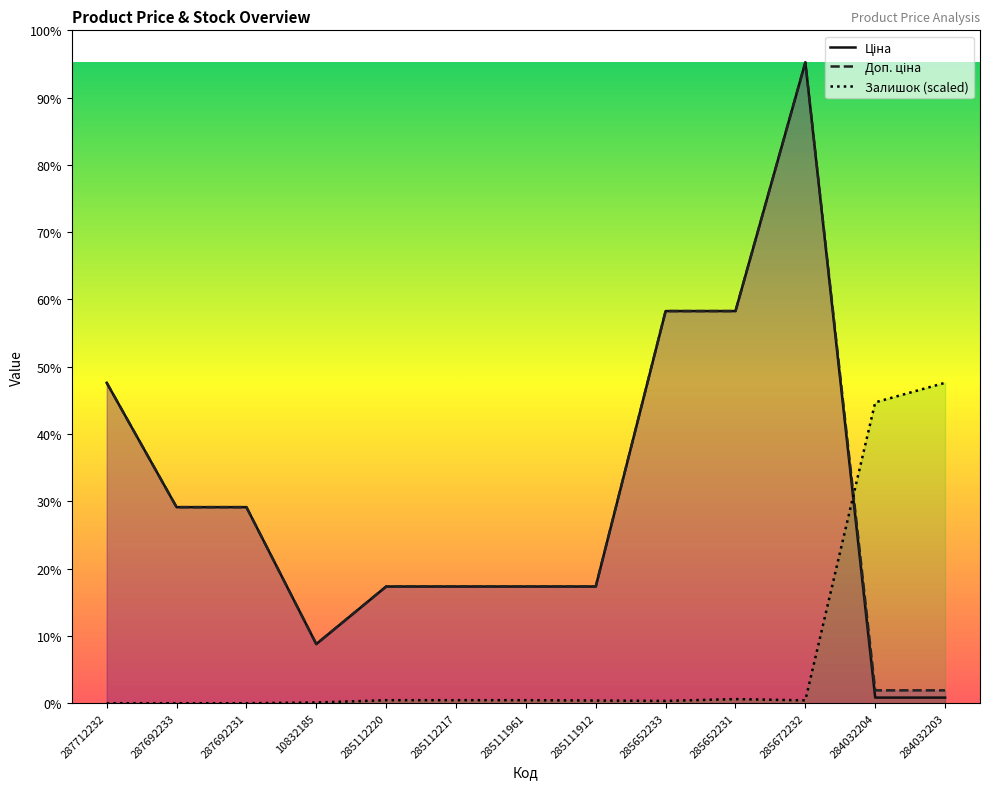

The value of Ціна at 287692231 is 30695.7. True or false?

False